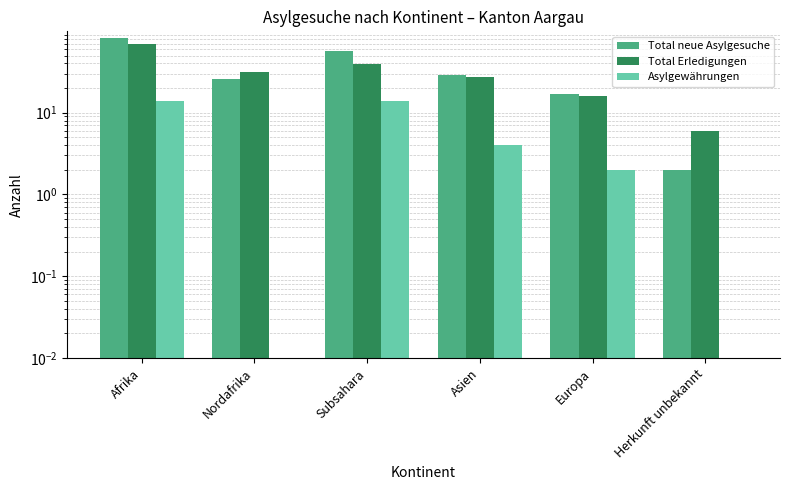

At which category is the sum across all series the highest?

Afrika